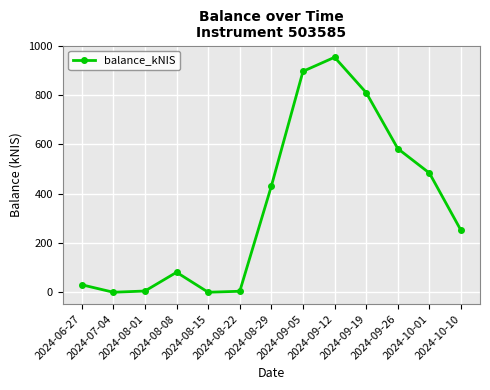

What is the value of the 1st point from the left?

30.4